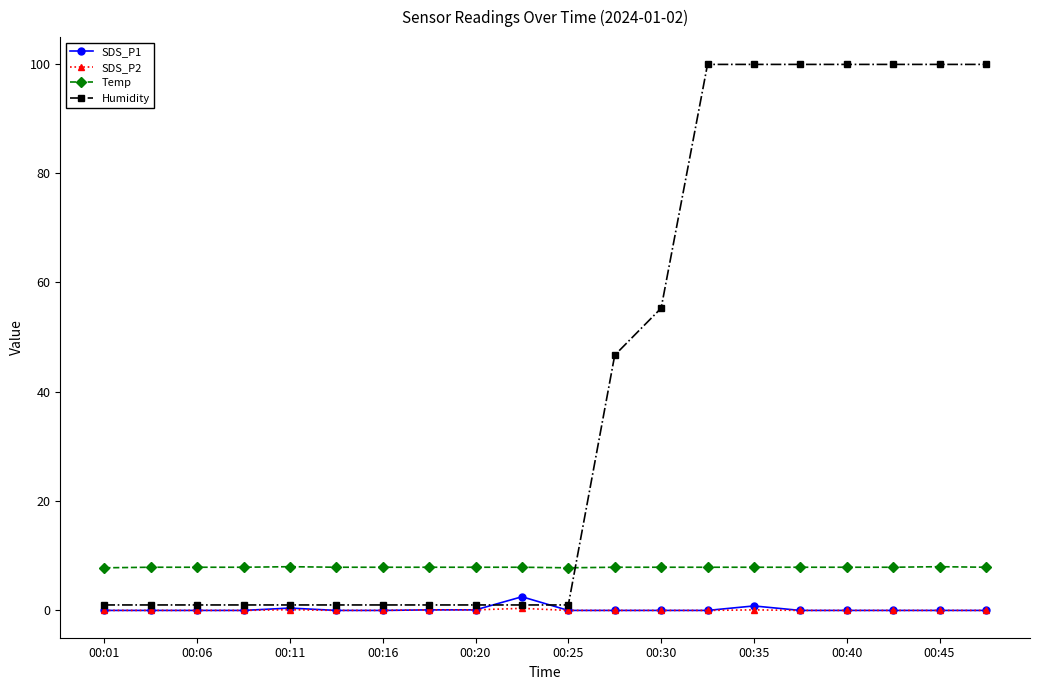

Which series has the widest spread of values?

Humidity